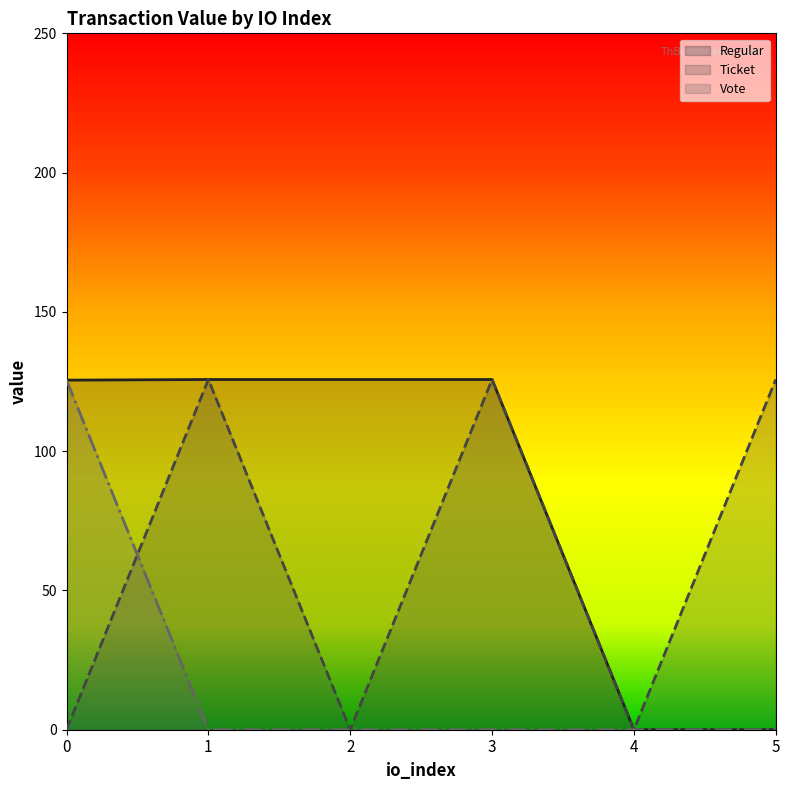

At 5, list the series in order from smallest to largest.

Vote, Regular, Ticket